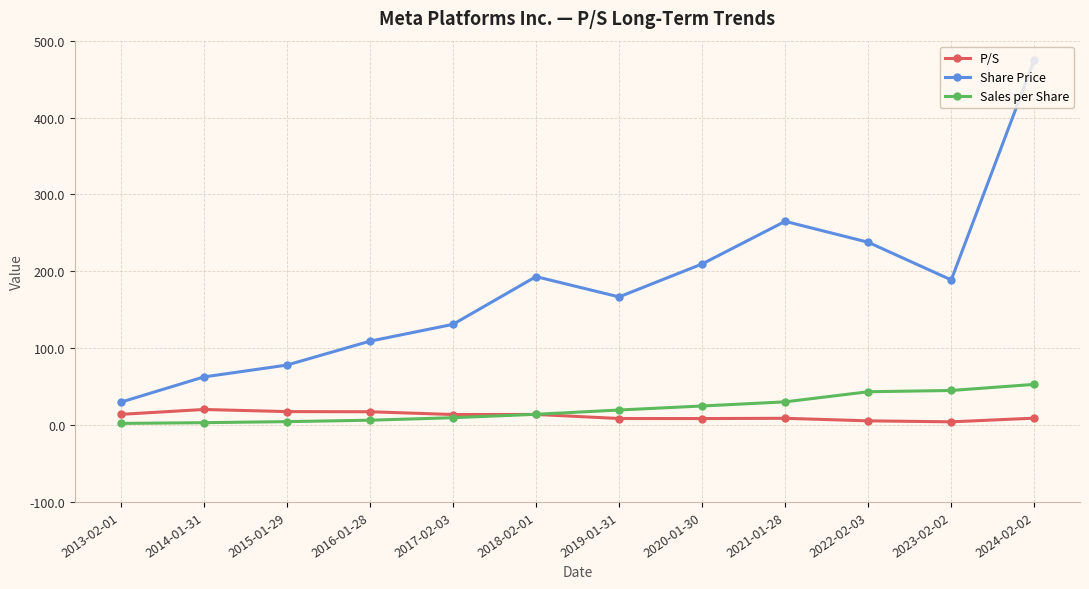

Is the value of Share Price at 2018-02-01 greater than the value of P/S at 2014-01-31?

Yes